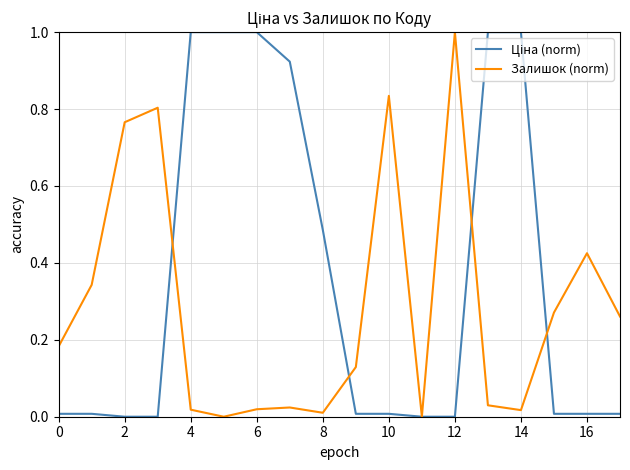

What is the greatest value displayed?

1.0